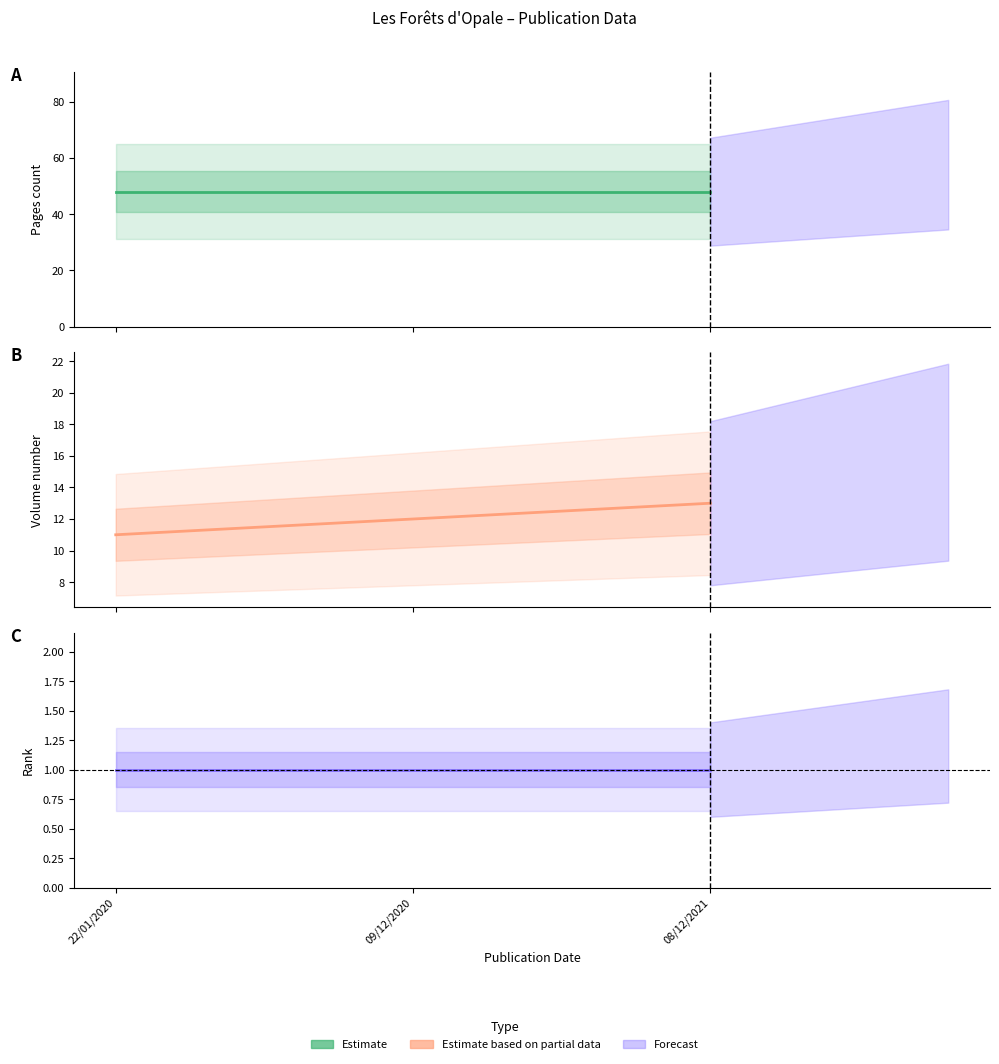

What is the total value across all series at 08/12/2021?

62